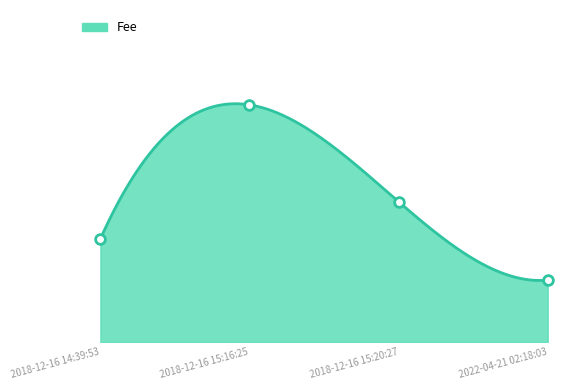

Rank the categories by value from lowest to highest.

2022-04-21 02:18:03, 2018-12-16 14:39:53, 2018-12-16 15:20:27, 2018-12-16 15:16:25